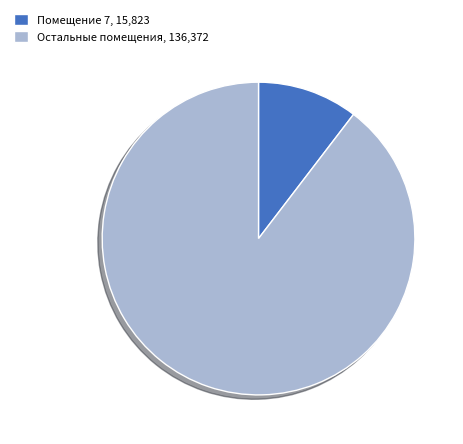

Does any single category account for the majority?

Yes